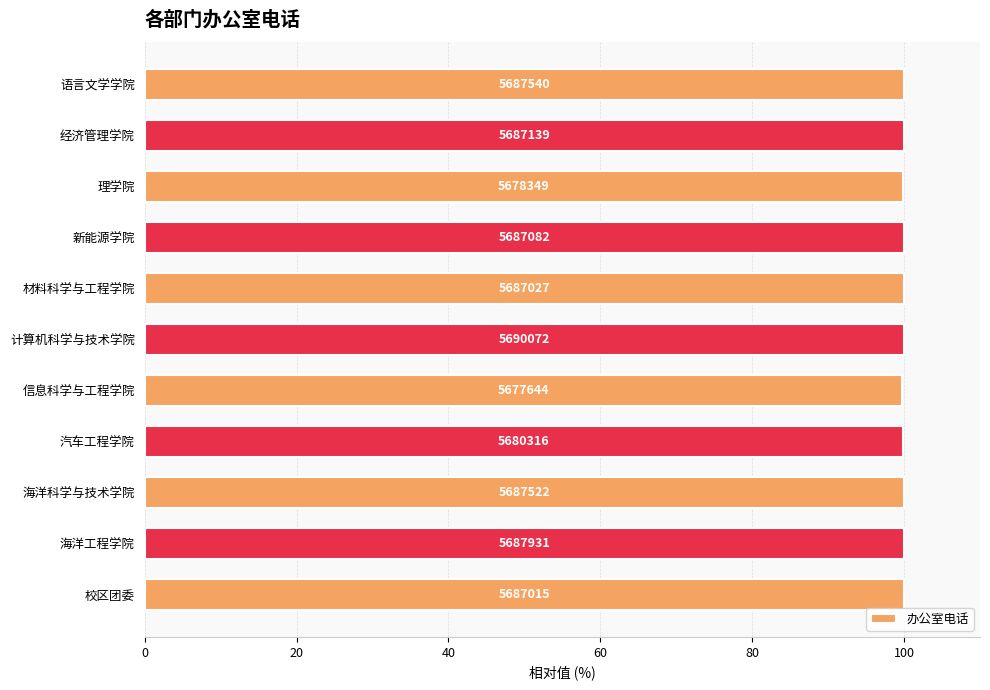

How many bars are there in total?

11